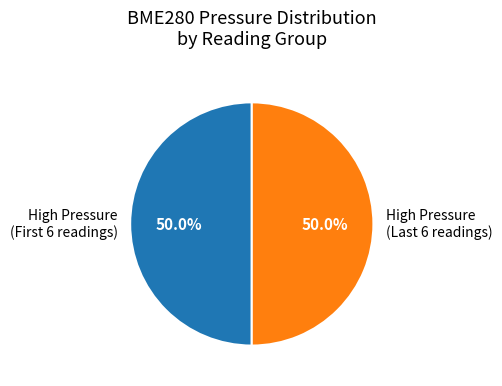

How many segments does this pie chart have?

2